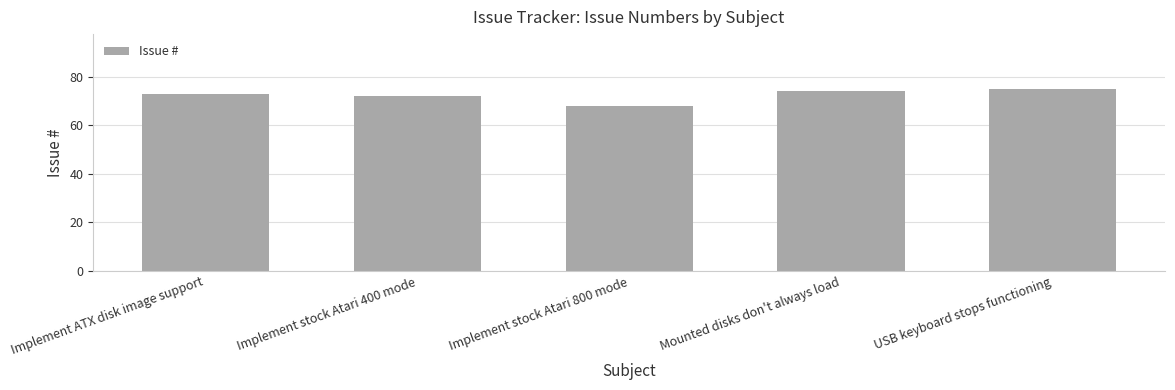

List the labels in order of value, largest first.

USB keyboard stops functioning, Mounted disks don't always load, Implement ATX disk image support, Implement stock Atari 400 mode, Implement stock Atari 800 mode